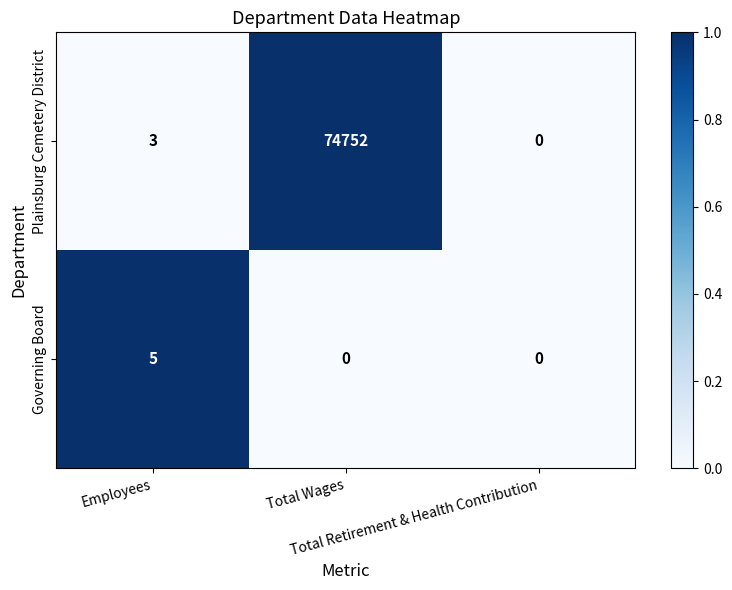

Which category has the highest value across all series?

Total Wages